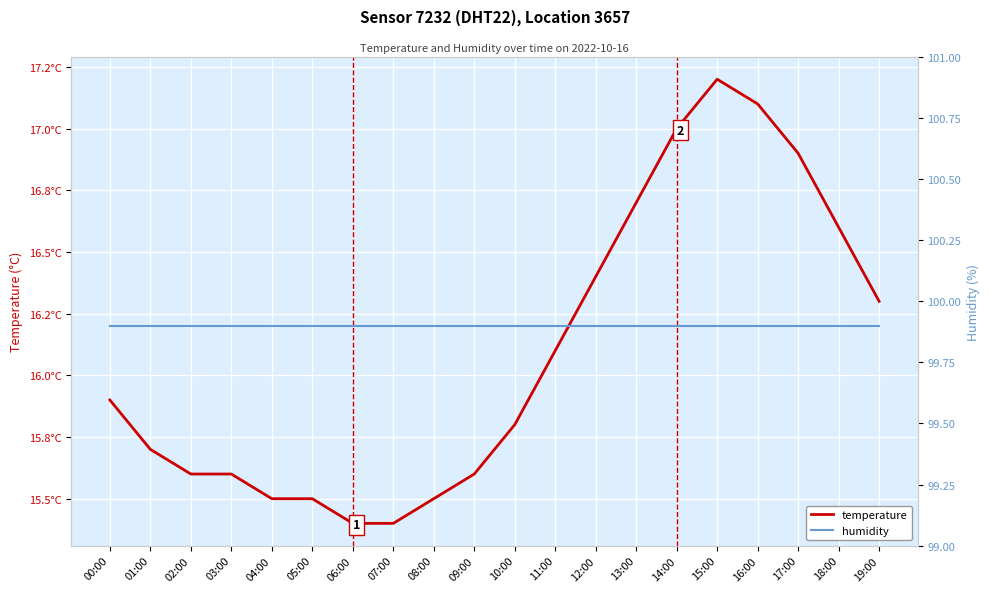

At how many categories does at least one series exceed 38?

20